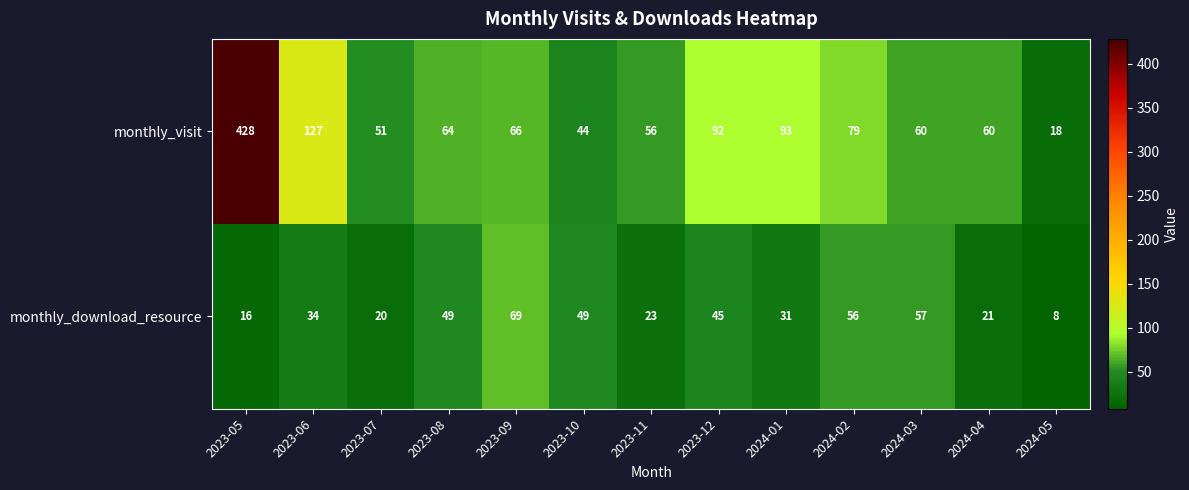

Read the monthly_visit value at 2024-04.

60